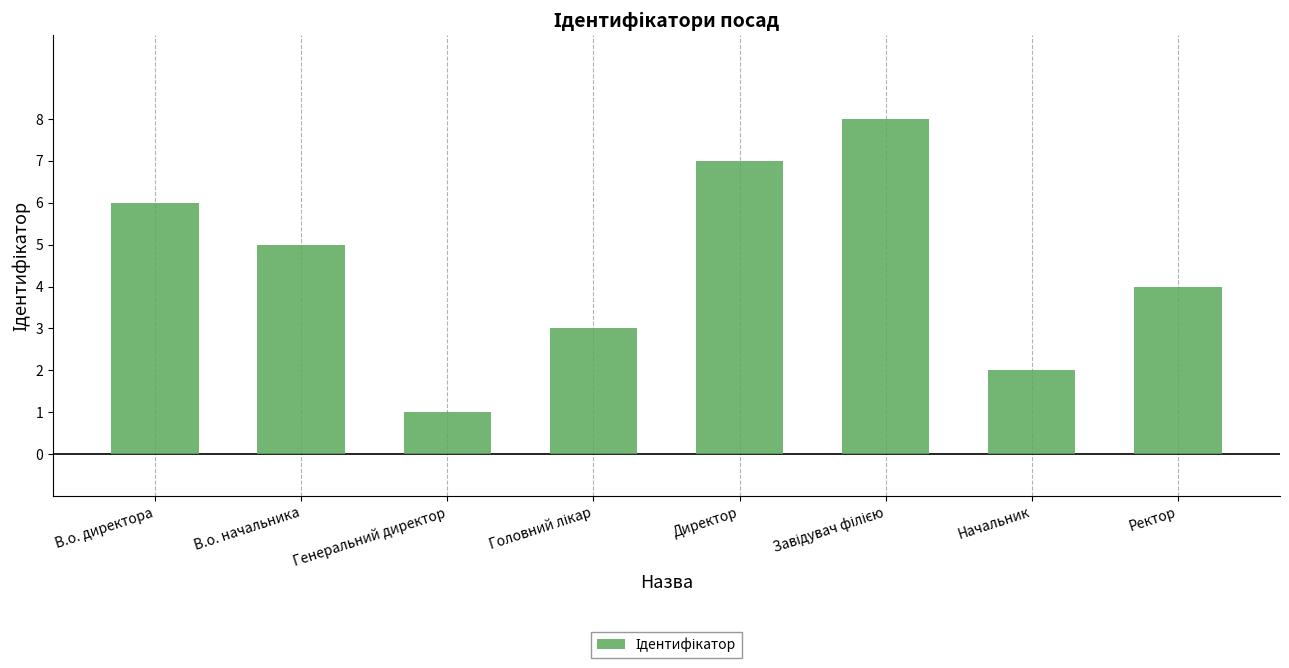

Does the chart contain stacked bars?

No